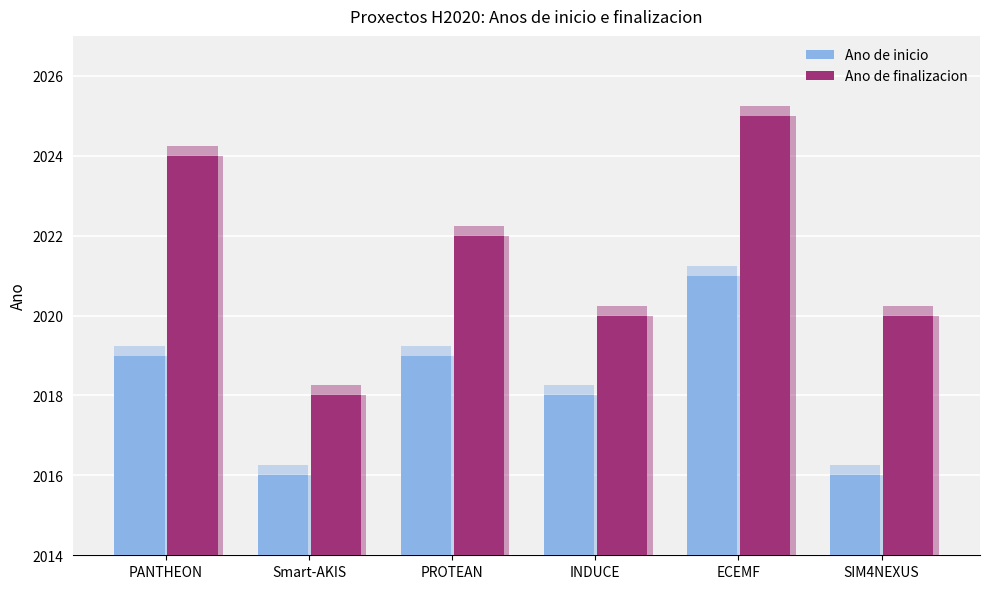

The Ano de inicio series shows 2019 at PROTEAN. True or false?

True